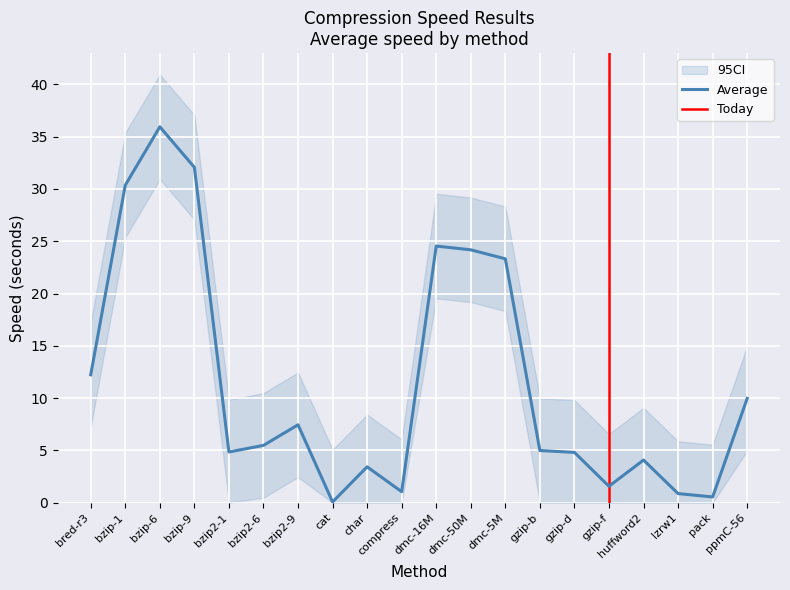

Where does the data first go above 5?

bred-r3